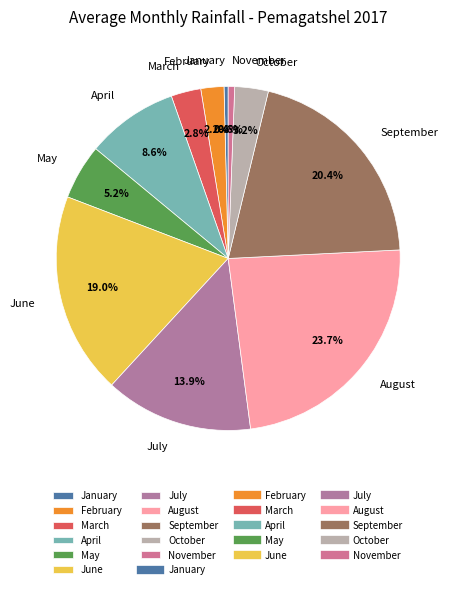

True or false: February accounts for 9% of the total.

False